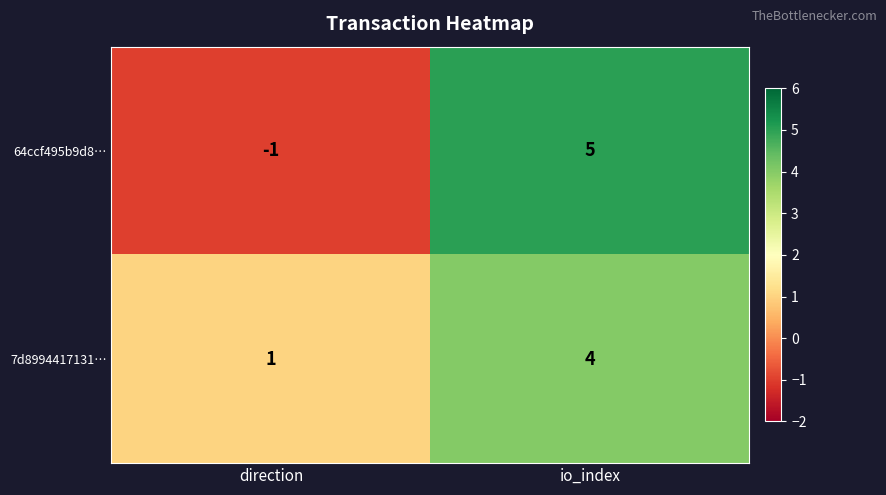

What is the greatest value displayed?

5